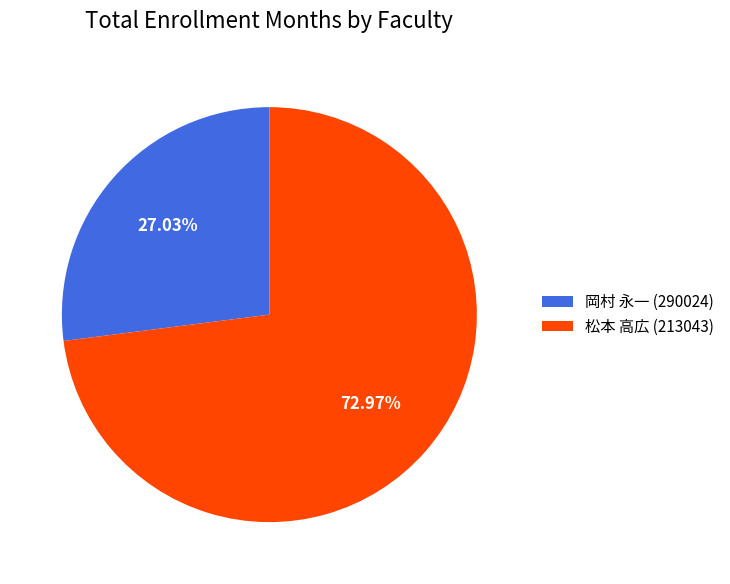

To the nearest percent, what percentage of the pie is 岡村 永一 (290024)?

27%